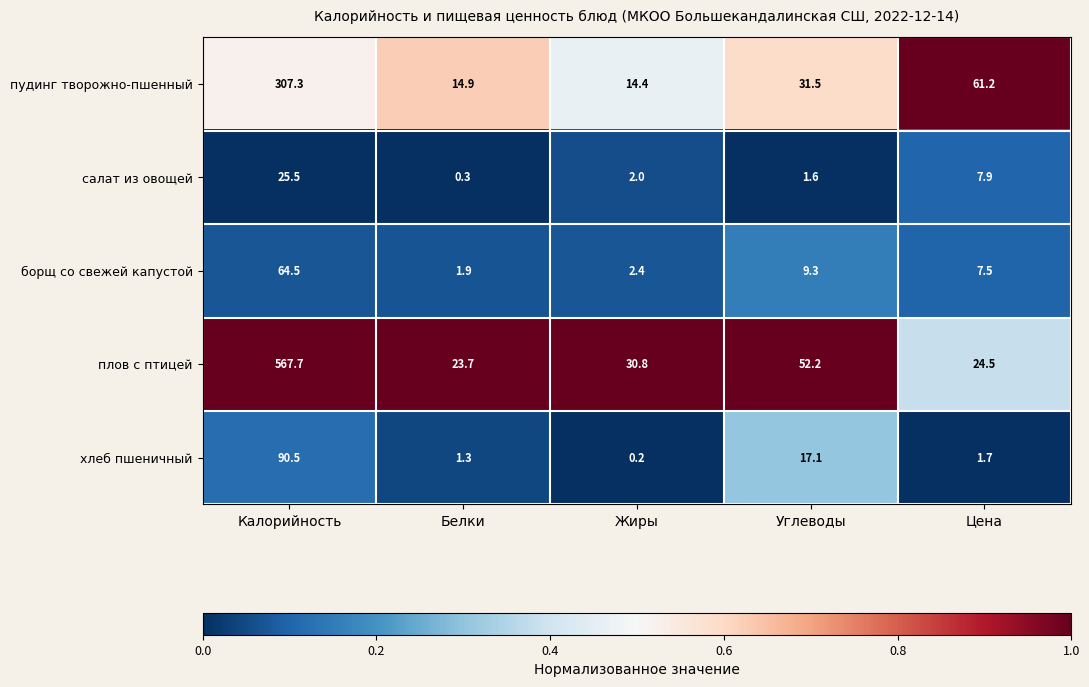

Rank the series at Углеводы from lowest to highest value.

салат из овощей, борщ со свежей капустой, хлеб пшеничный, пудинг творожно-пшенный, плов с птицей